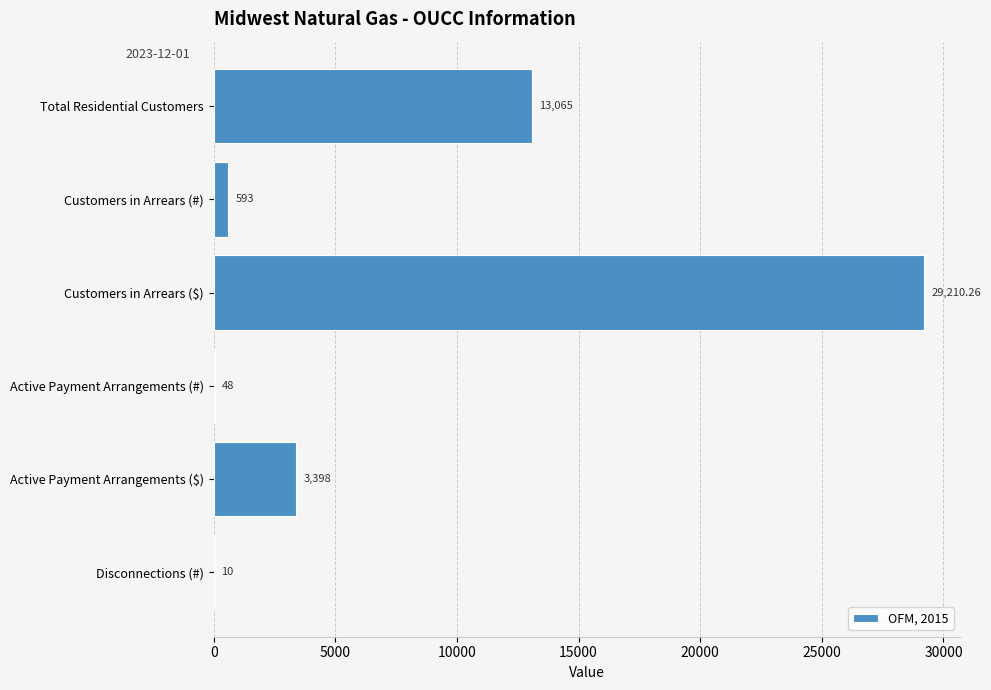

Where is the data nearest to the value 14610?

Total Residential Customers